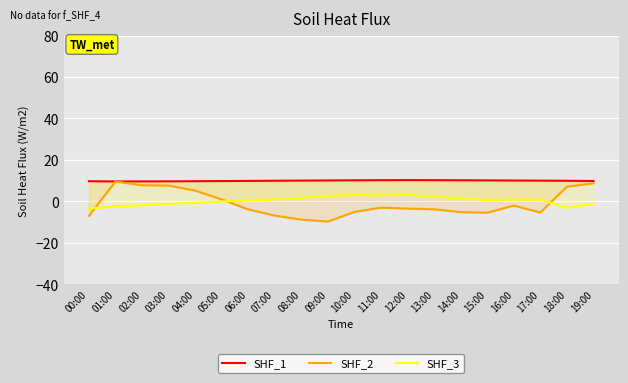

Reading left to right, extract all data points from this chart.

SHF_1: 9.7	9.6	9.6	9.6	9.7	9.8	9.8	9.9	10.0	10.1	10.1	10.2	10.2	10.2	10.1	10.1	10.0	9.9	9.9	9.8
SHF_2: -7.0	9.5	7.7	7.6	5.2	0.9	-3.9	-6.9	-8.9	-9.8	-5.2	-3.1	-3.6	-3.9	-5.2	-5.5	-2.1	-5.5	7.0	8.7
SHF_3: -3.6	-2.4	-1.9	-1.2	-0.7	-0.1	0.5	0.9	1.7	2.5	3.0	2.8	3.2	2.3	1.5	0.6	0.9	0.8	-3.1	-1.2